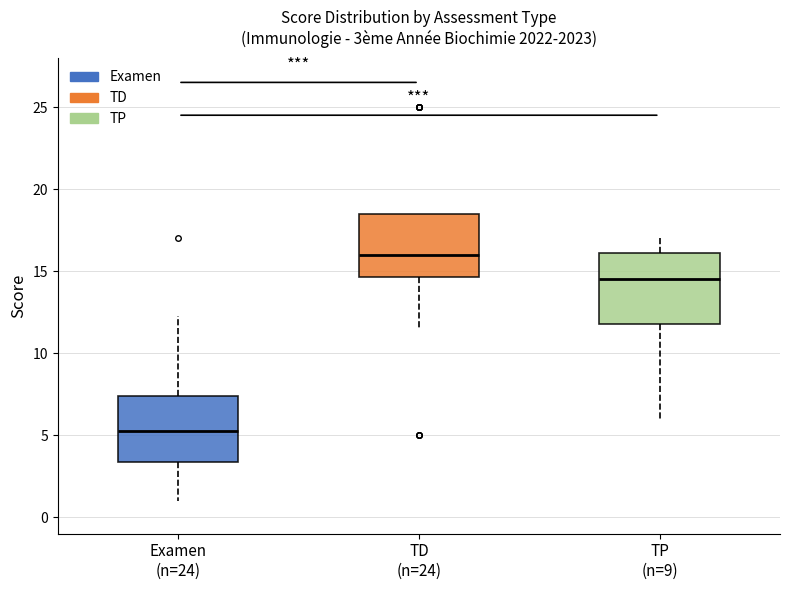

Which box has the highest median line?

TD (n=24)